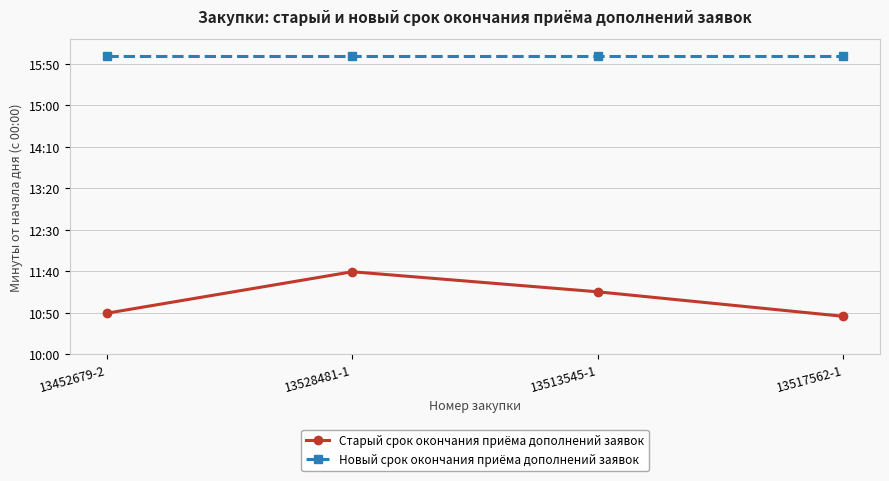

Is it true that Старый срок окончания приёма дополнений заявок equals 379.2 at 13517562-1?

False